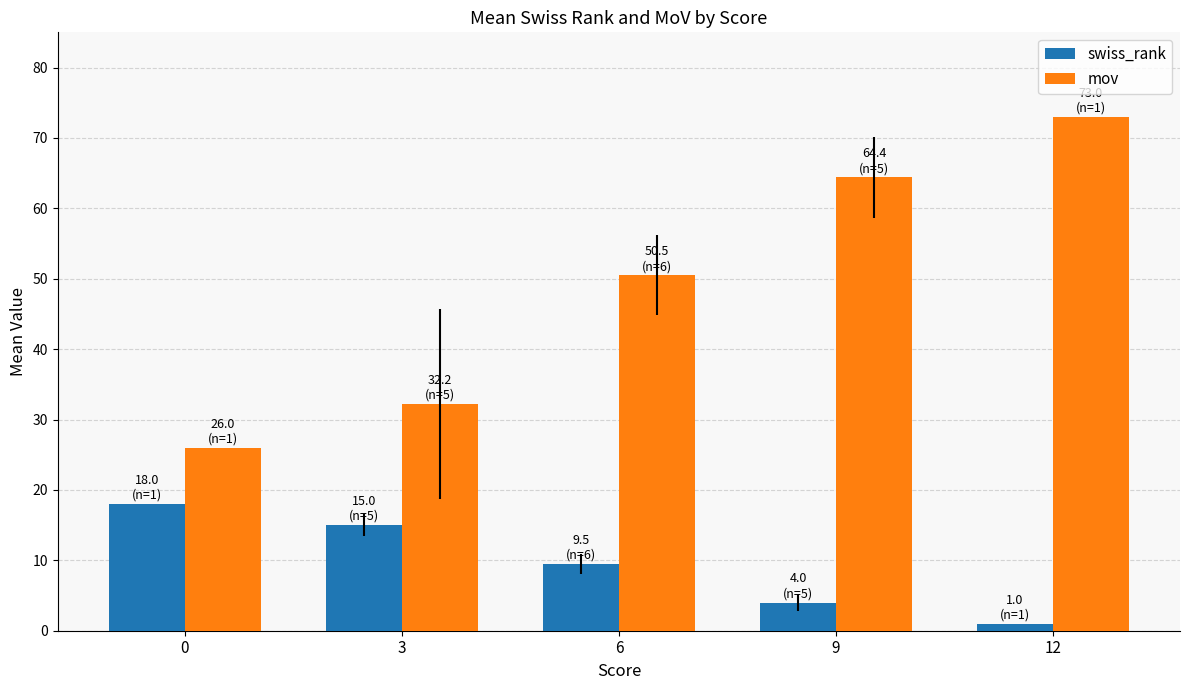

Reading left to right, extract all data points from this chart.

swiss_rank: 18.0	15.0	9.5	4.0	1.0
mov: 26.0	32.2	50.5	64.4	73.0